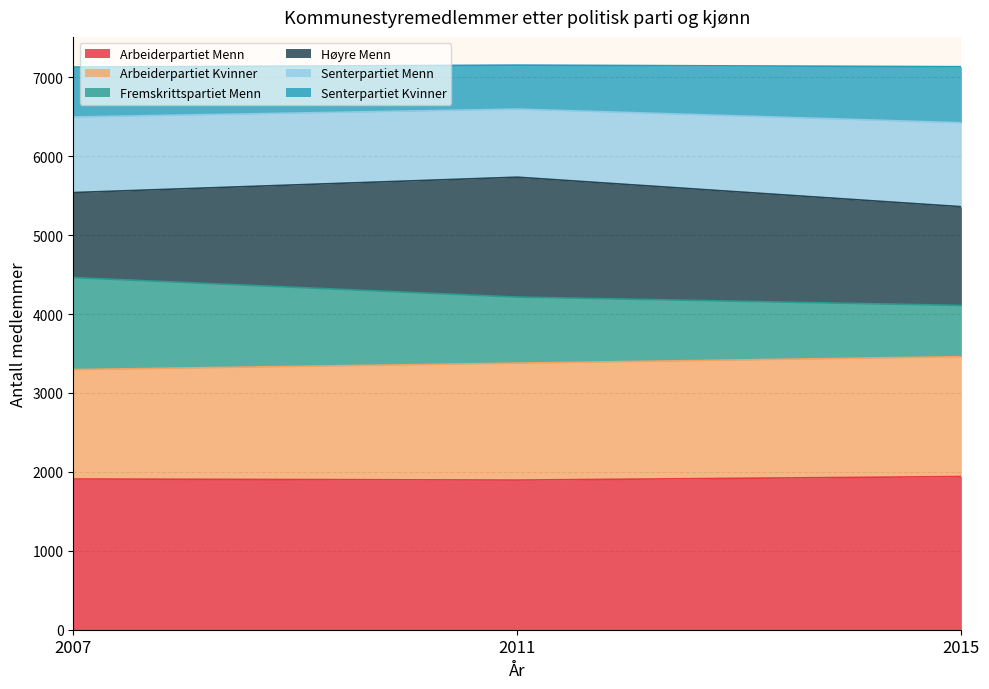

Is it true that Arbeiderpartiet Menn equals 1896 at 2011?

True